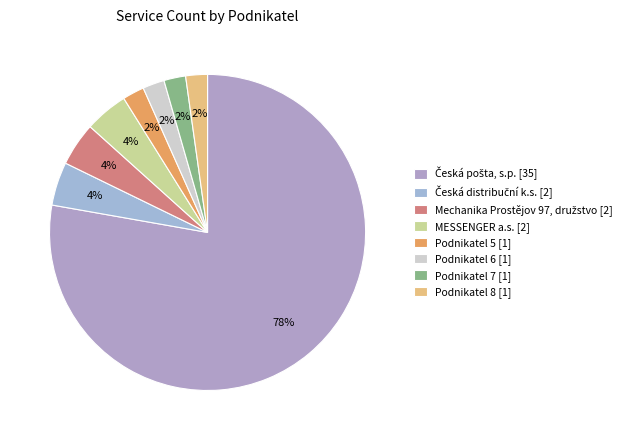

How many segments does this pie chart have?

8